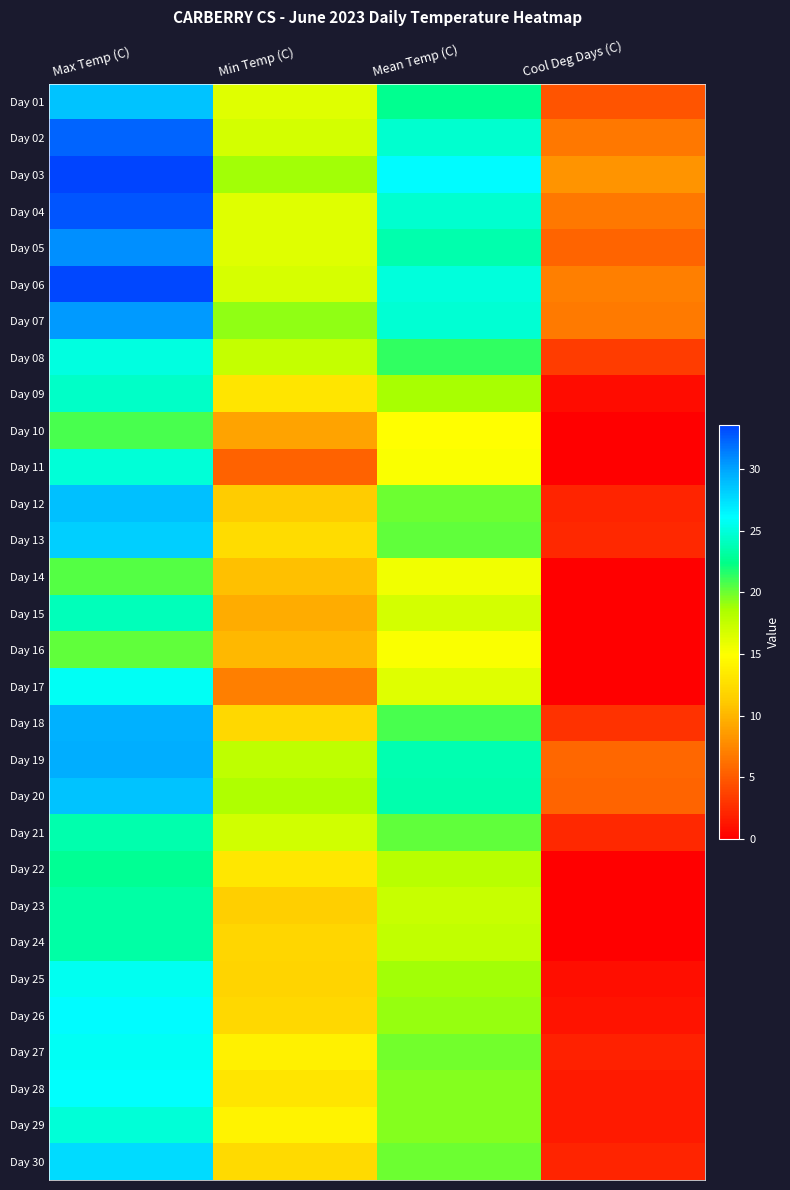

What is the difference between the highest and lowest values at Min Temp (C)?

13.7